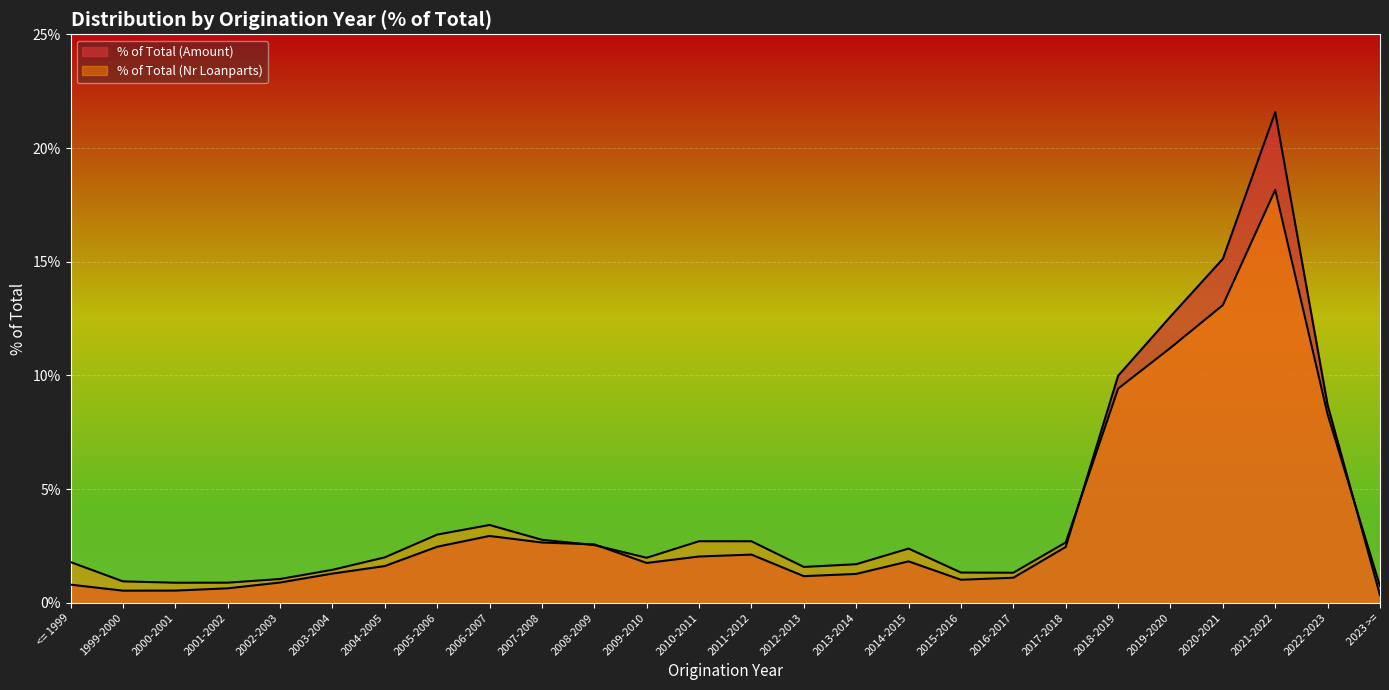

At which category does % of Total (Amount) reach its first local valley?

1999-2000